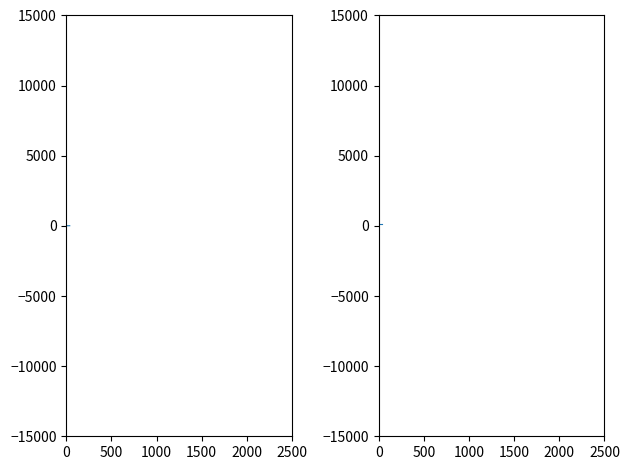

Is this an area chart (filled region under the line)?

No